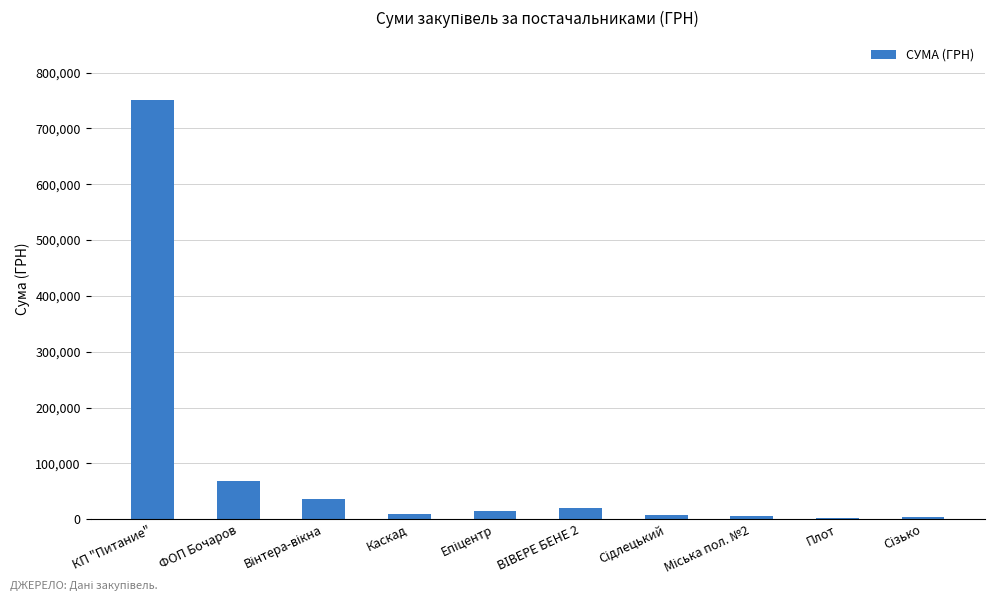

Read the value at КП "Питание".

750109.4